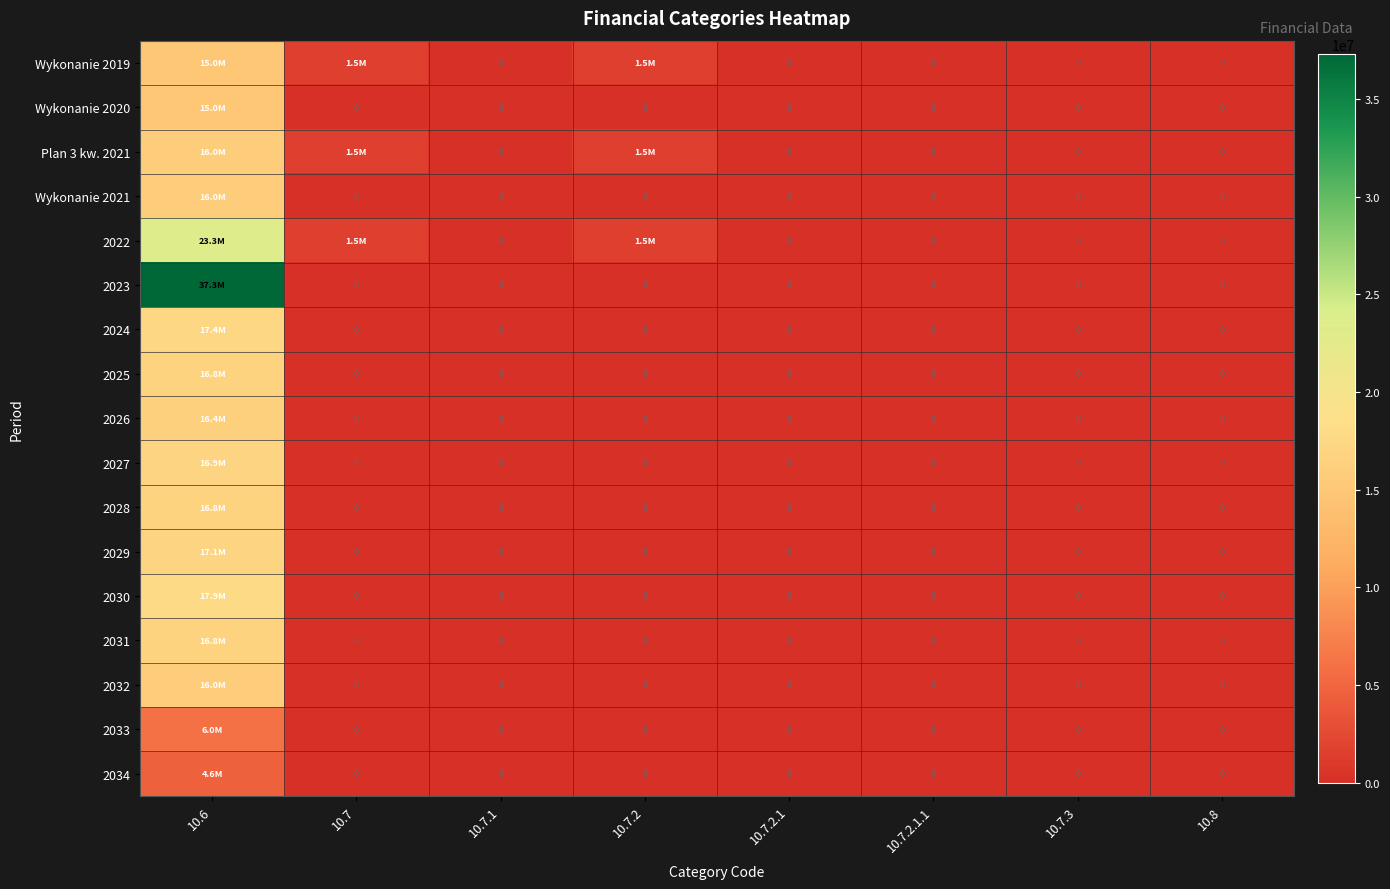

List the labels in order of Wykonanie 2021 value, largest first.

10.6, 10.7, 10.7.1, 10.7.2, 10.7.2.1, 10.7.2.1.1, 10.7.3, 10.8